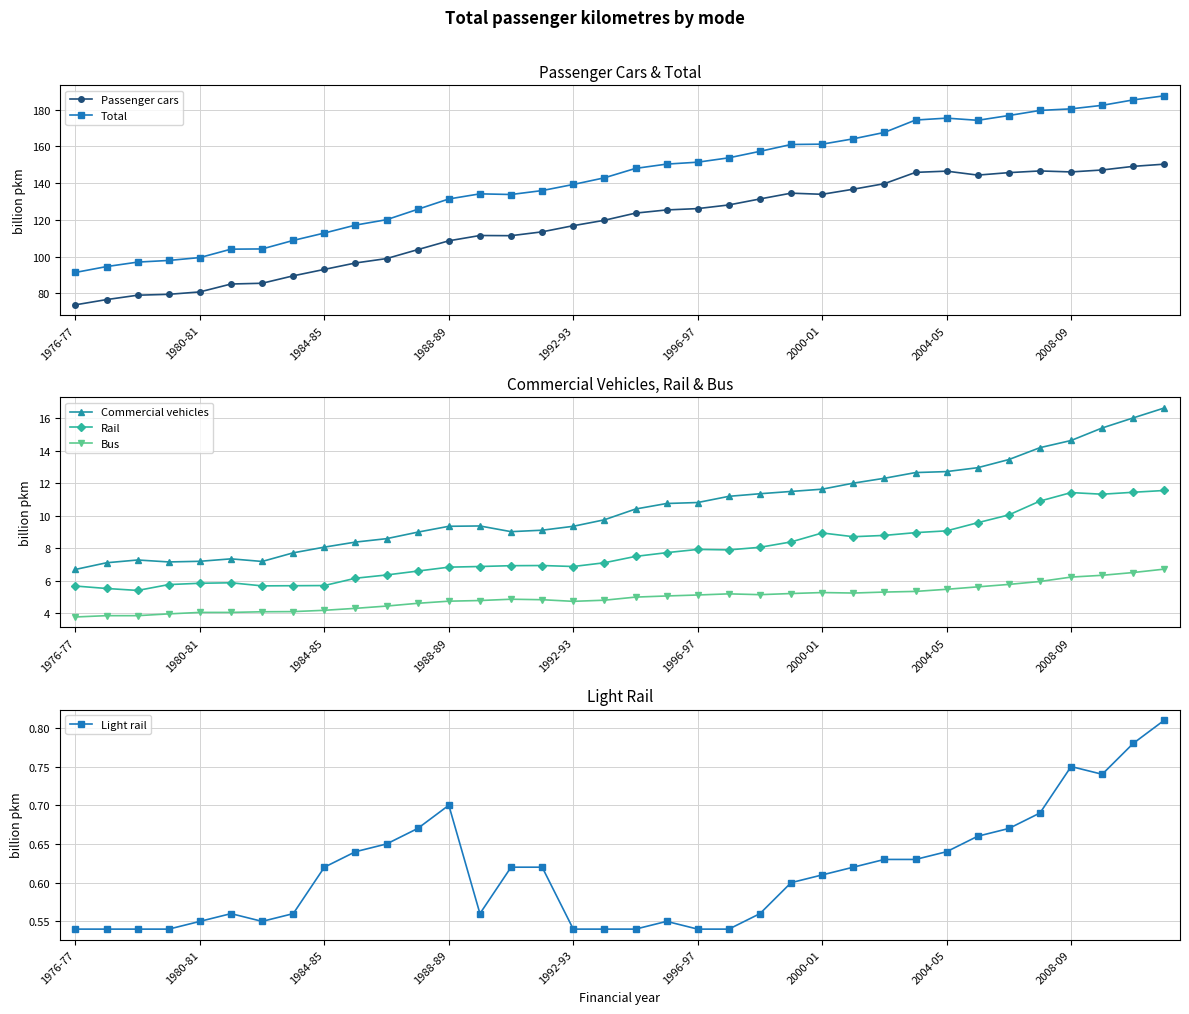

What is the spread (max minus min) of values at 33?

181.7